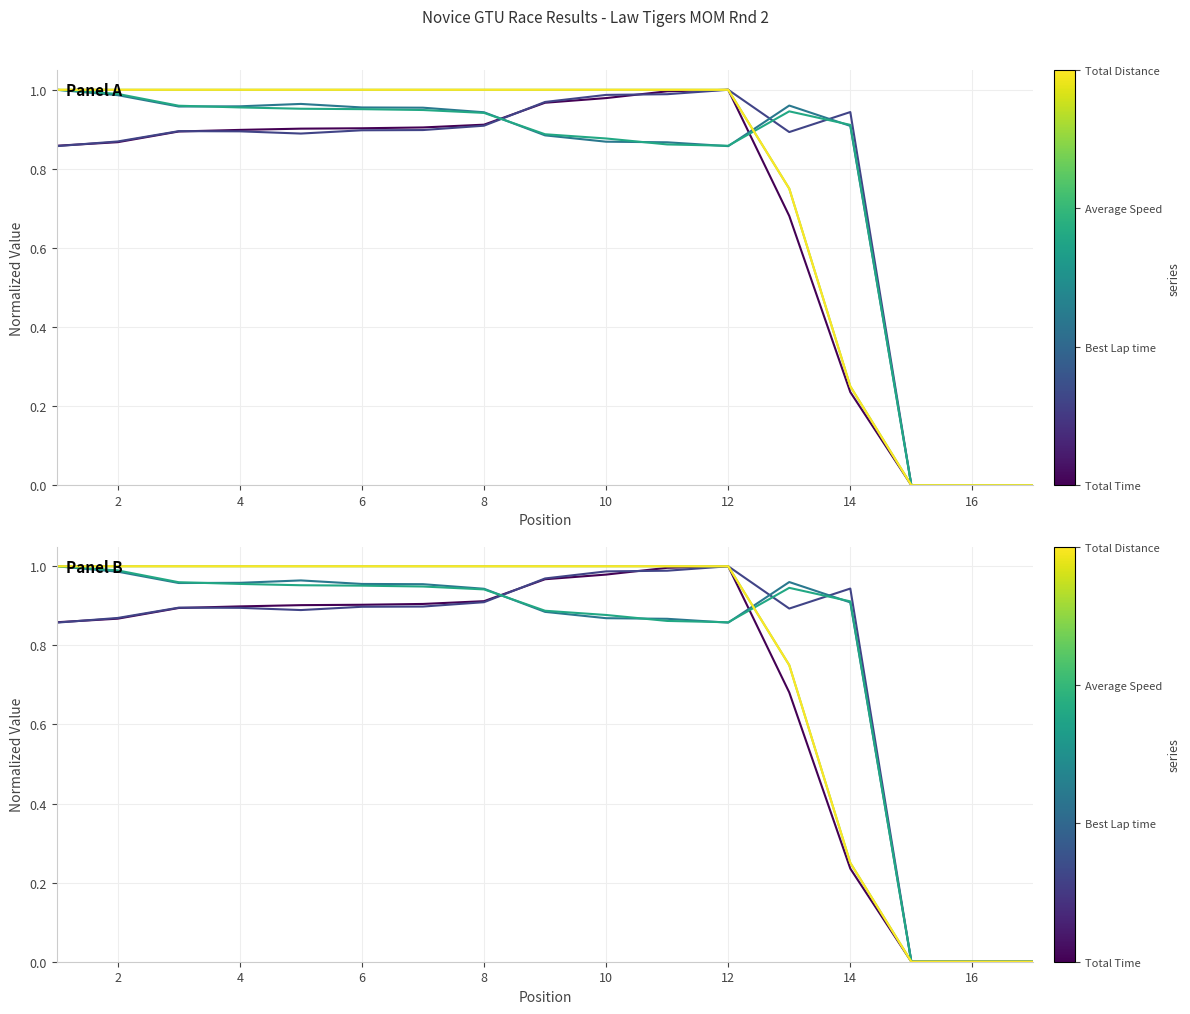

True or false: Best Lap time and Total Laps intersect in this chart.

False